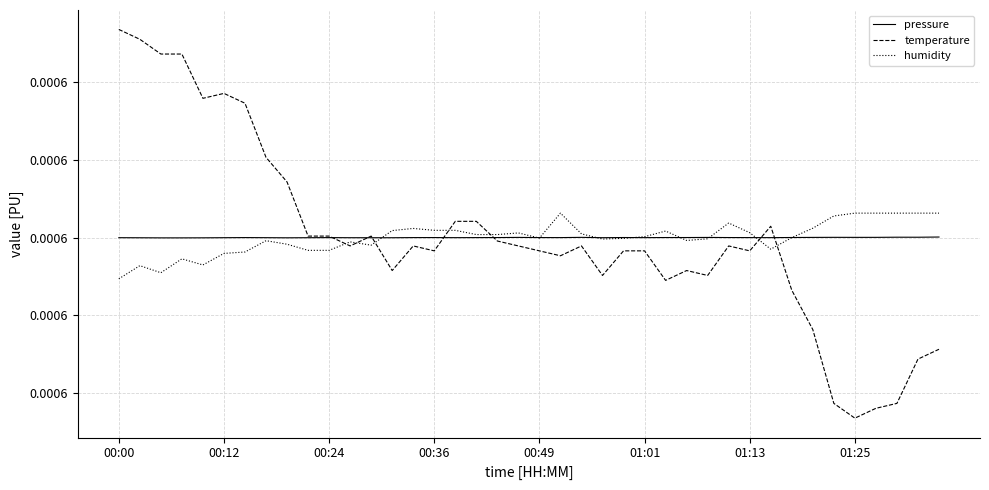

At how many categories does at least one series exceed 0?

40